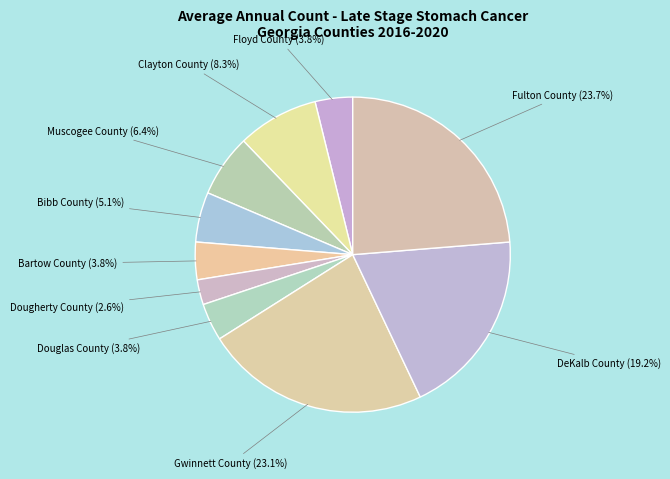

To the nearest percent, what is the combined percentage of Fulton County and Floyd County?

28%